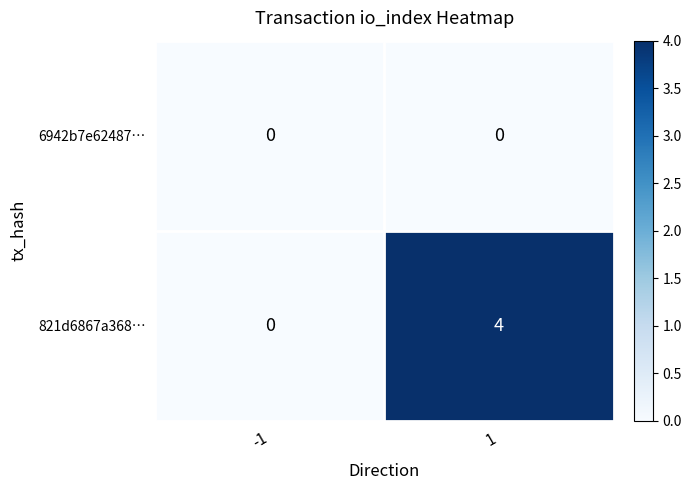

Reading right to left, transcribe all the data shown in this chart.

6942b7e62487…: 0	0
821d6867a368…: 4	0